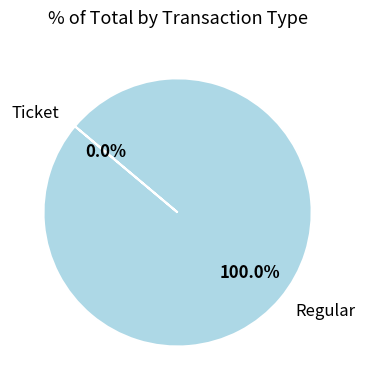

What is the change in value from Ticket to Regular?

+1